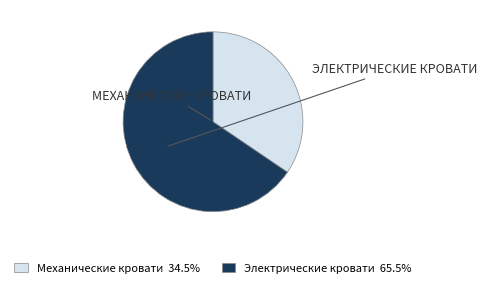

Rank the categories by value from highest to lowest.

Электрические кровати, Механические кровати